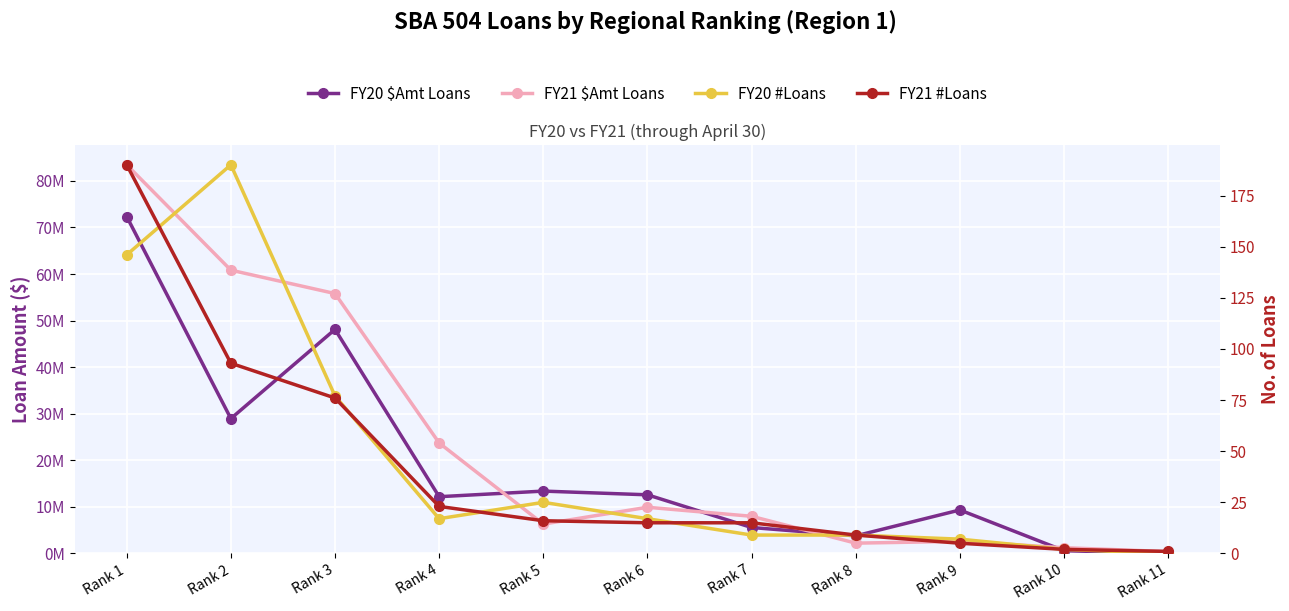

Between Rank 3 and Rank 2, which is larger?

Rank 3